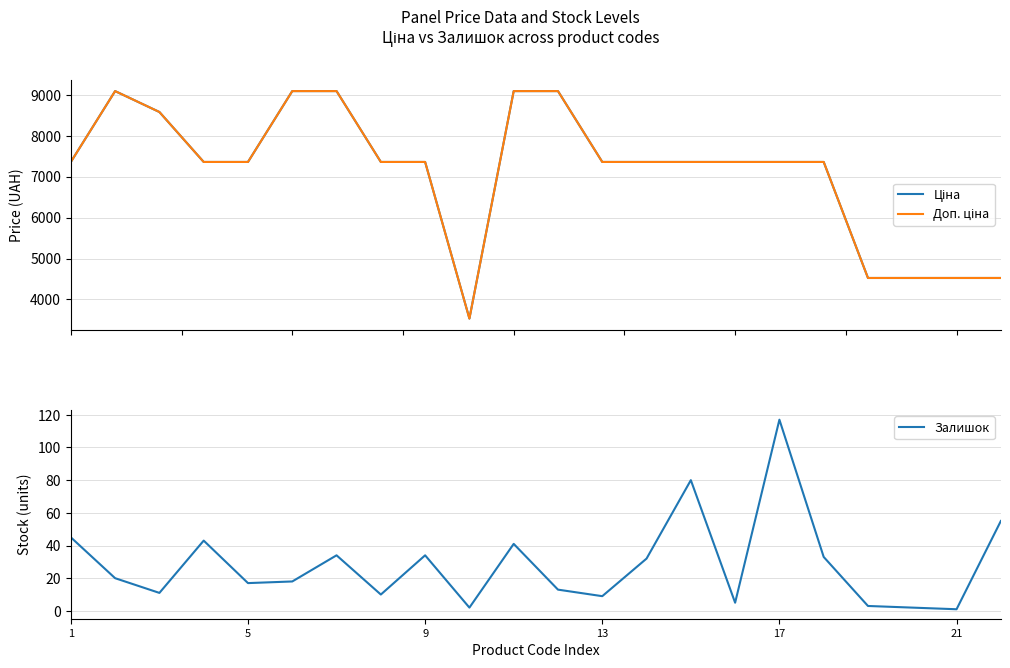

The Залишок series shows 117 at 17. True or false?

True